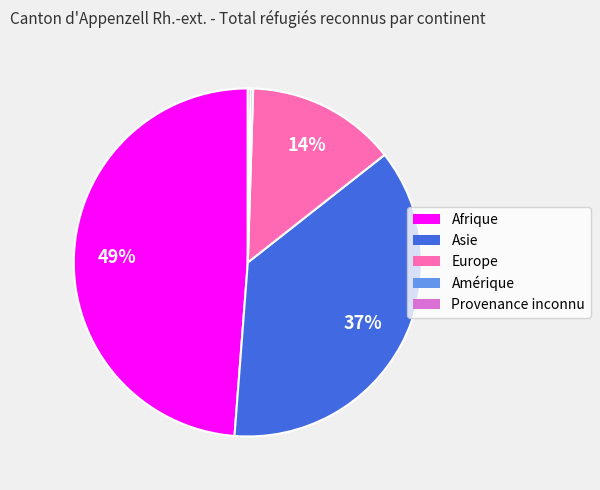

Does any single category account for the majority?

No